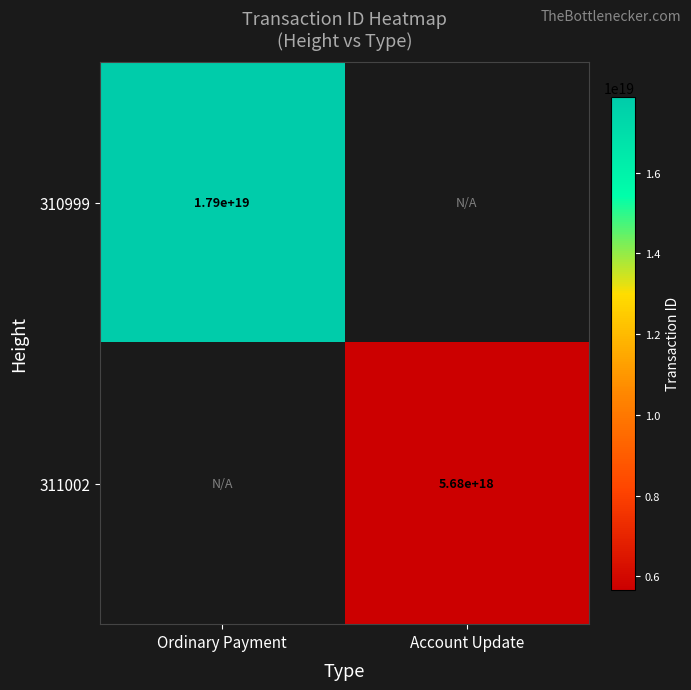

The 311002 series shows 1170570048987890944.0 at Account Update. True or false?

False